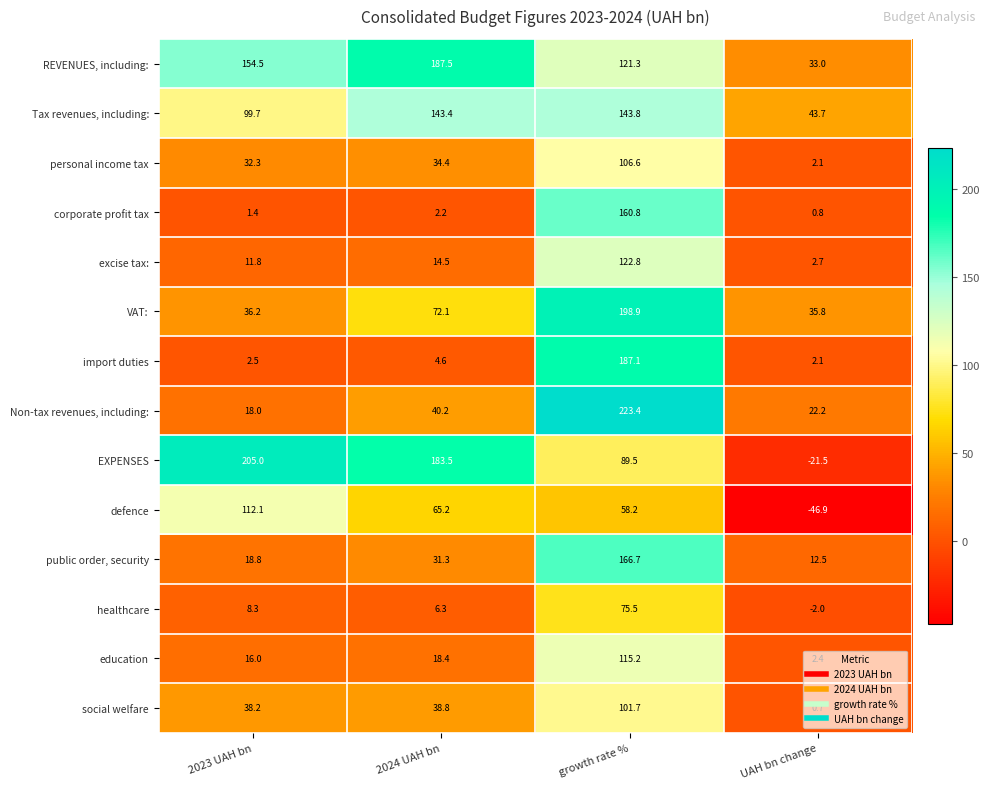

At which label is REVENUES, including: closest to 110?

growth rate %